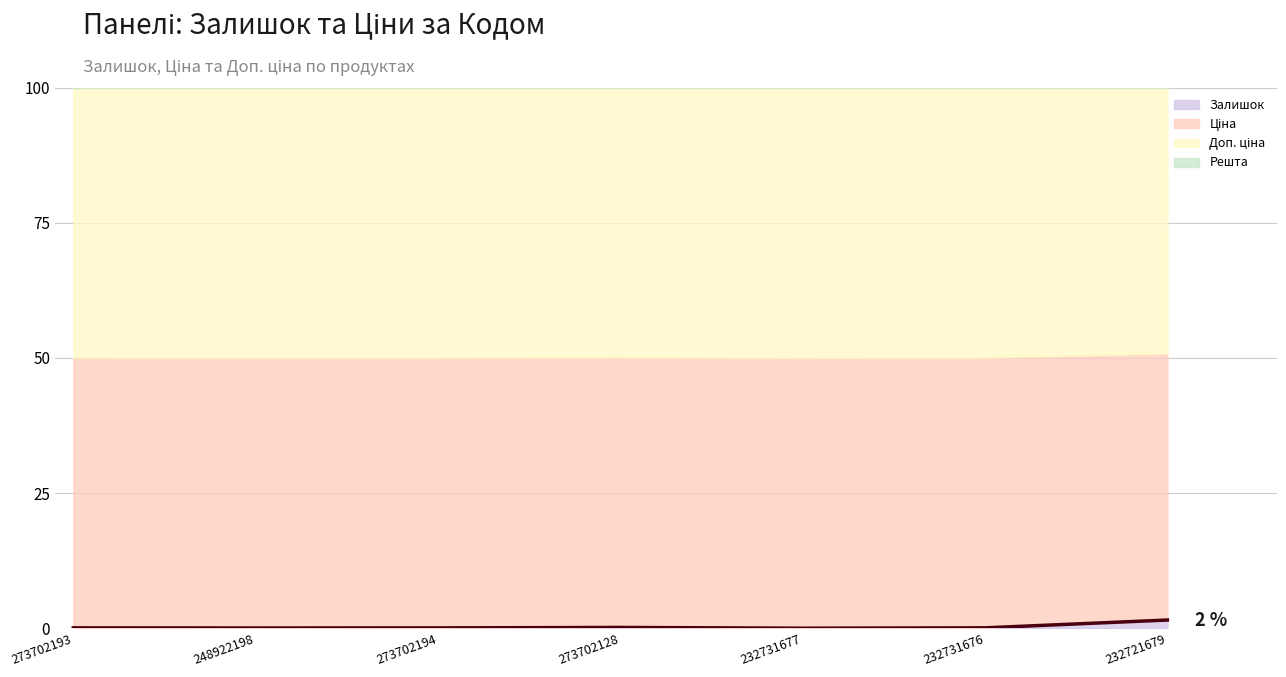

What is the difference between the second highest and minimum values?

0.1